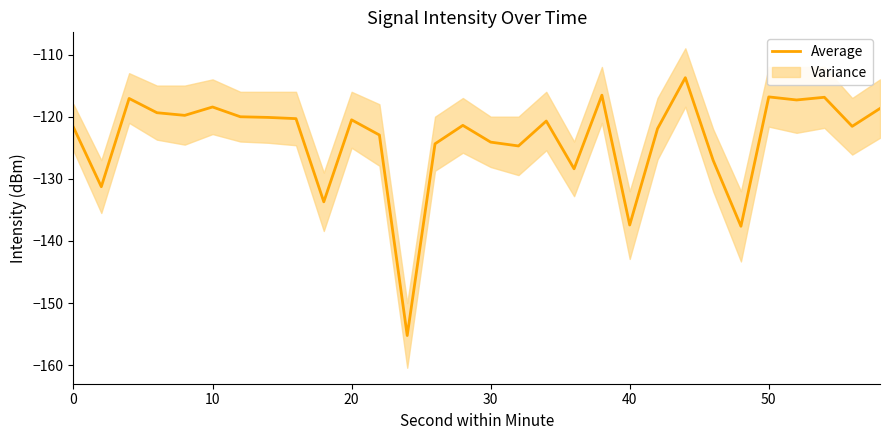

Is it true that Average equals -137.4 at 40?

True